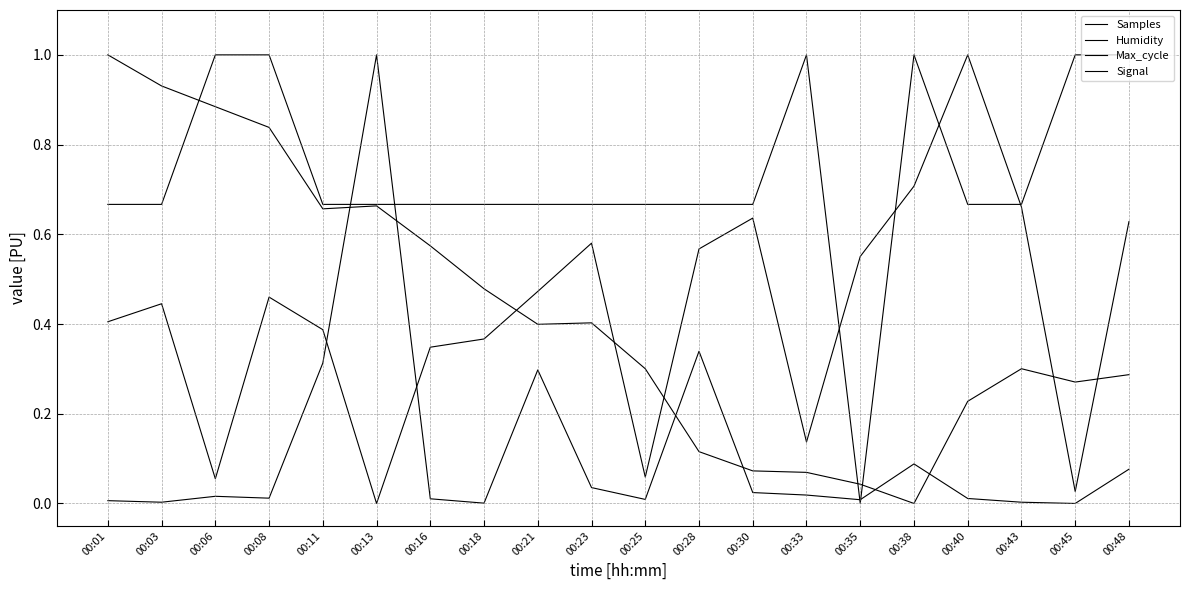

How many lines are shown in the chart?

4